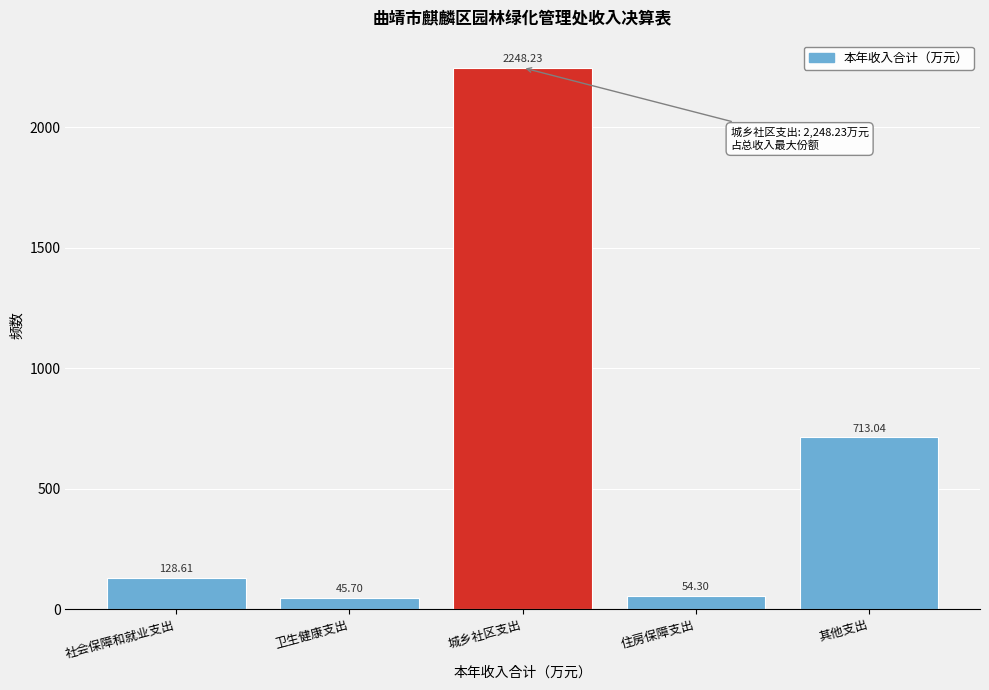

Where is the data nearest to the value 1146?

其他支出